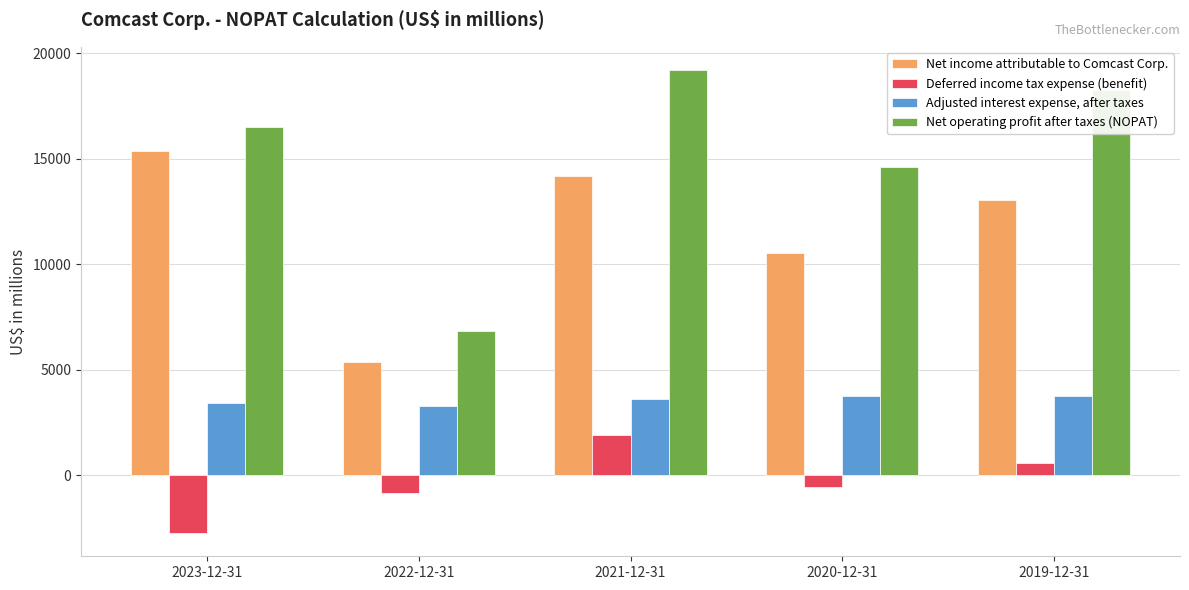

Which series has the largest total across all categories?

Net operating profit after taxes (NOPAT)